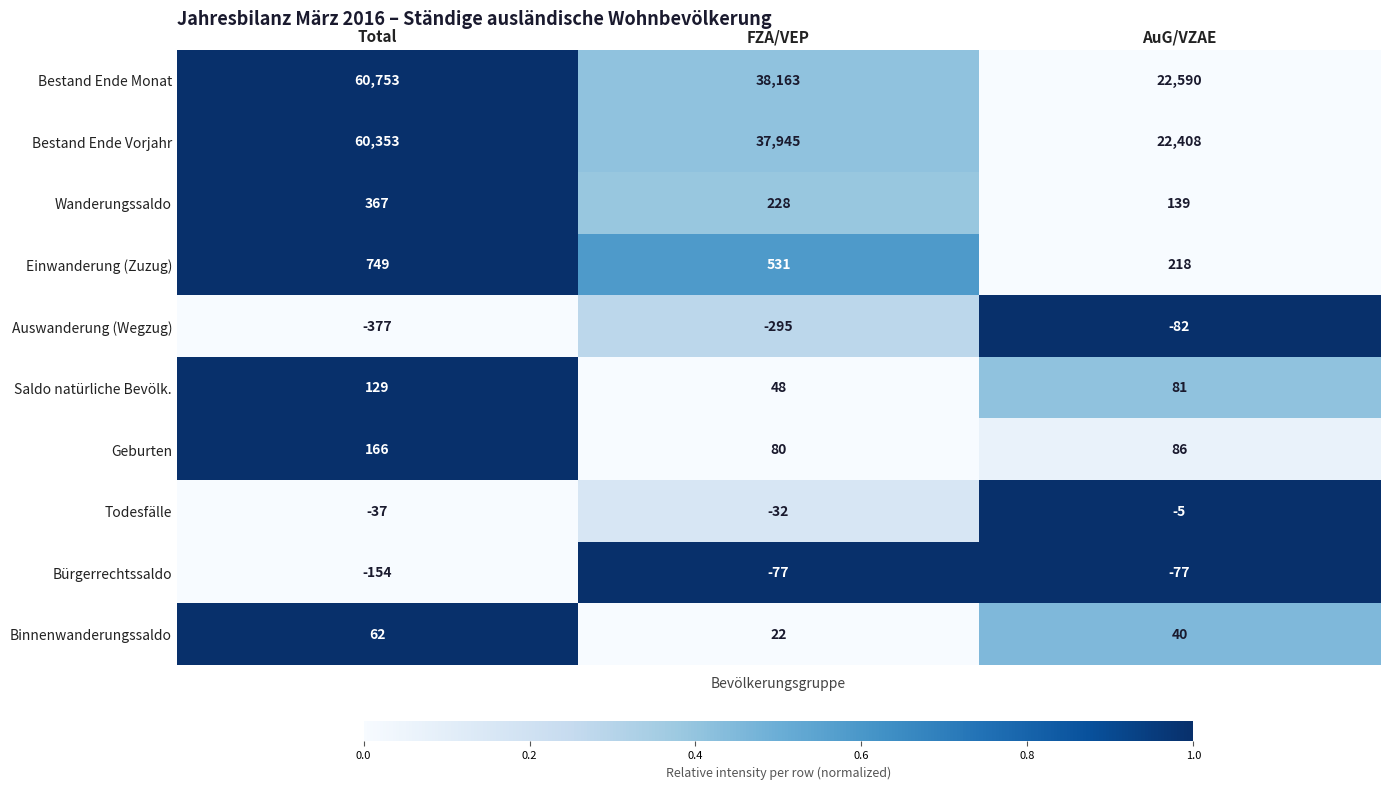

What is the sum of the Bürgerrechtssaldo values at Total and AuG/VZAE?

-231